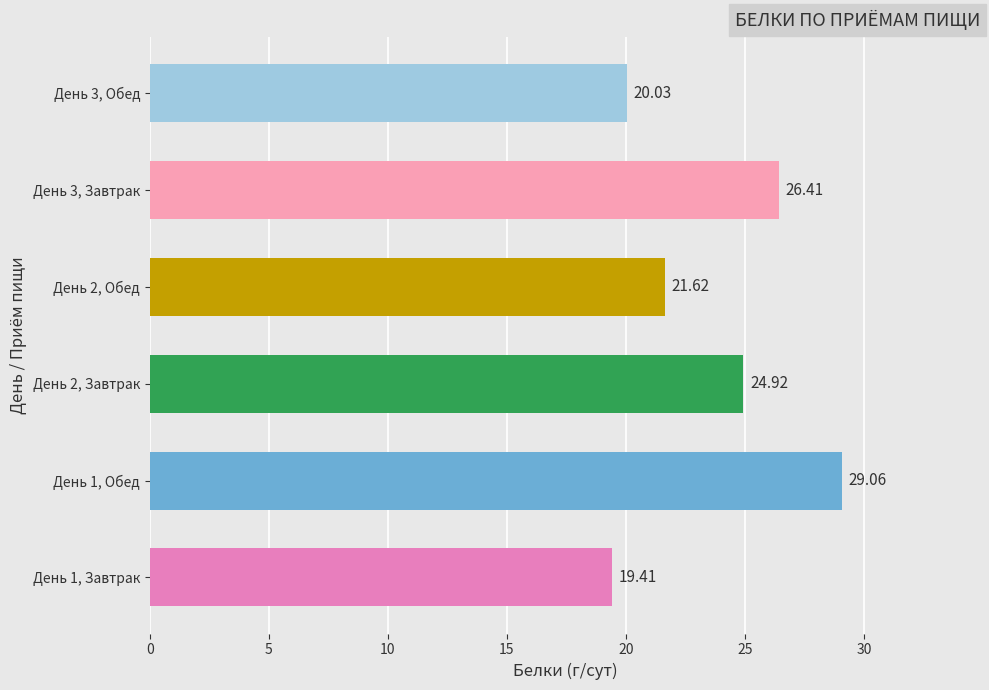

What is the difference between the second highest and second lowest values?

6.4